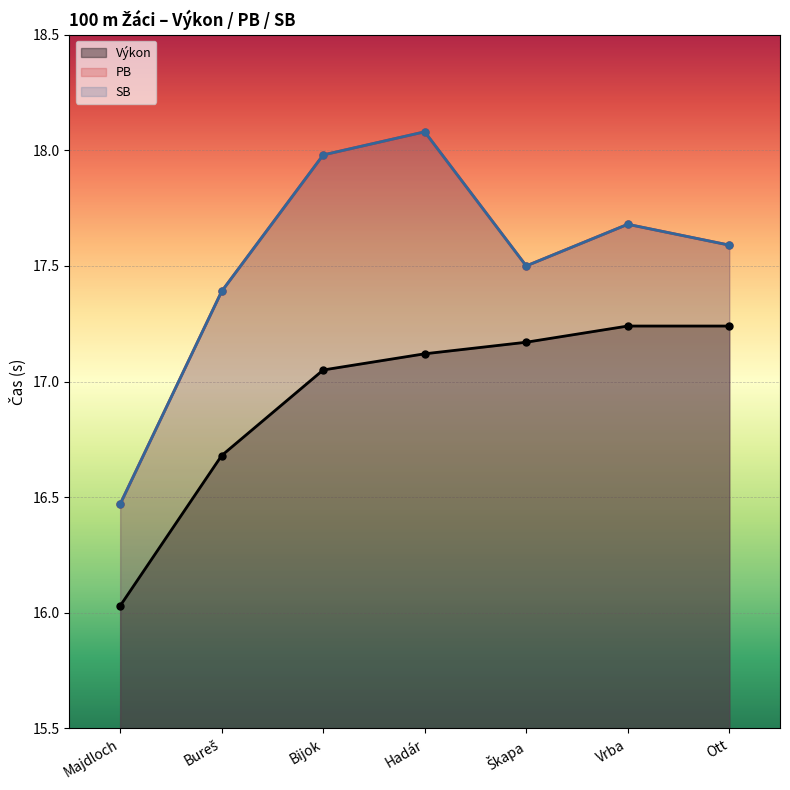

What is the sum of the SB values at Bureš and Ott?

35.0